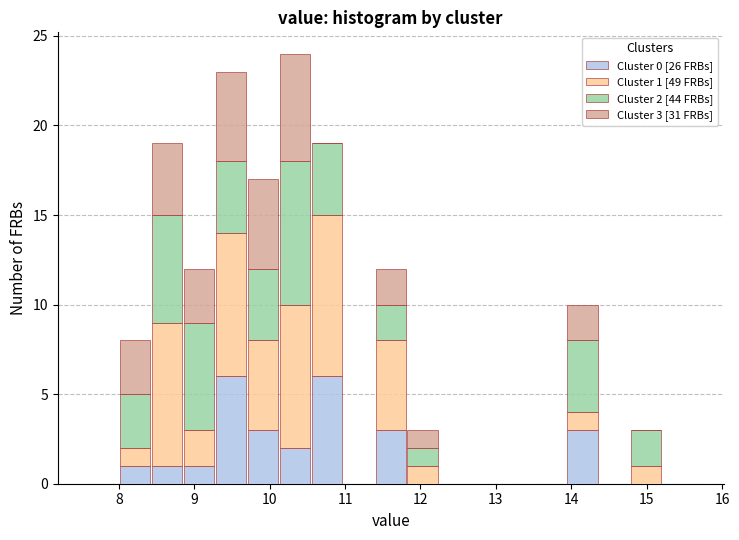

Which range on the x-axis has the tallest stacked bar (by total height)?

10.1 to 10.5